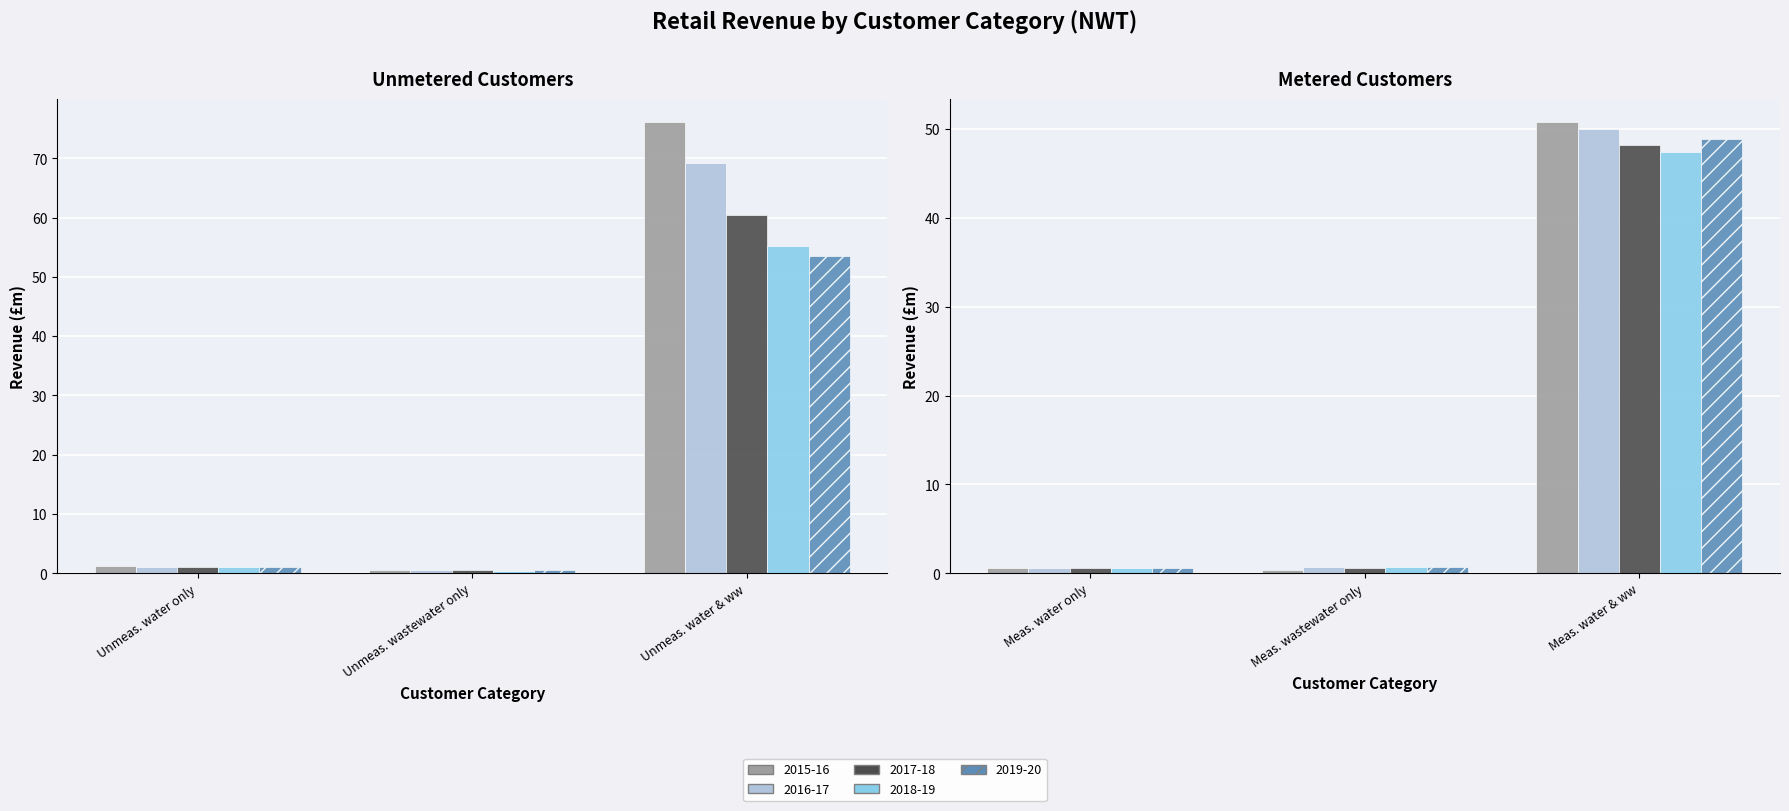

Does the chart contain stacked bars?

No